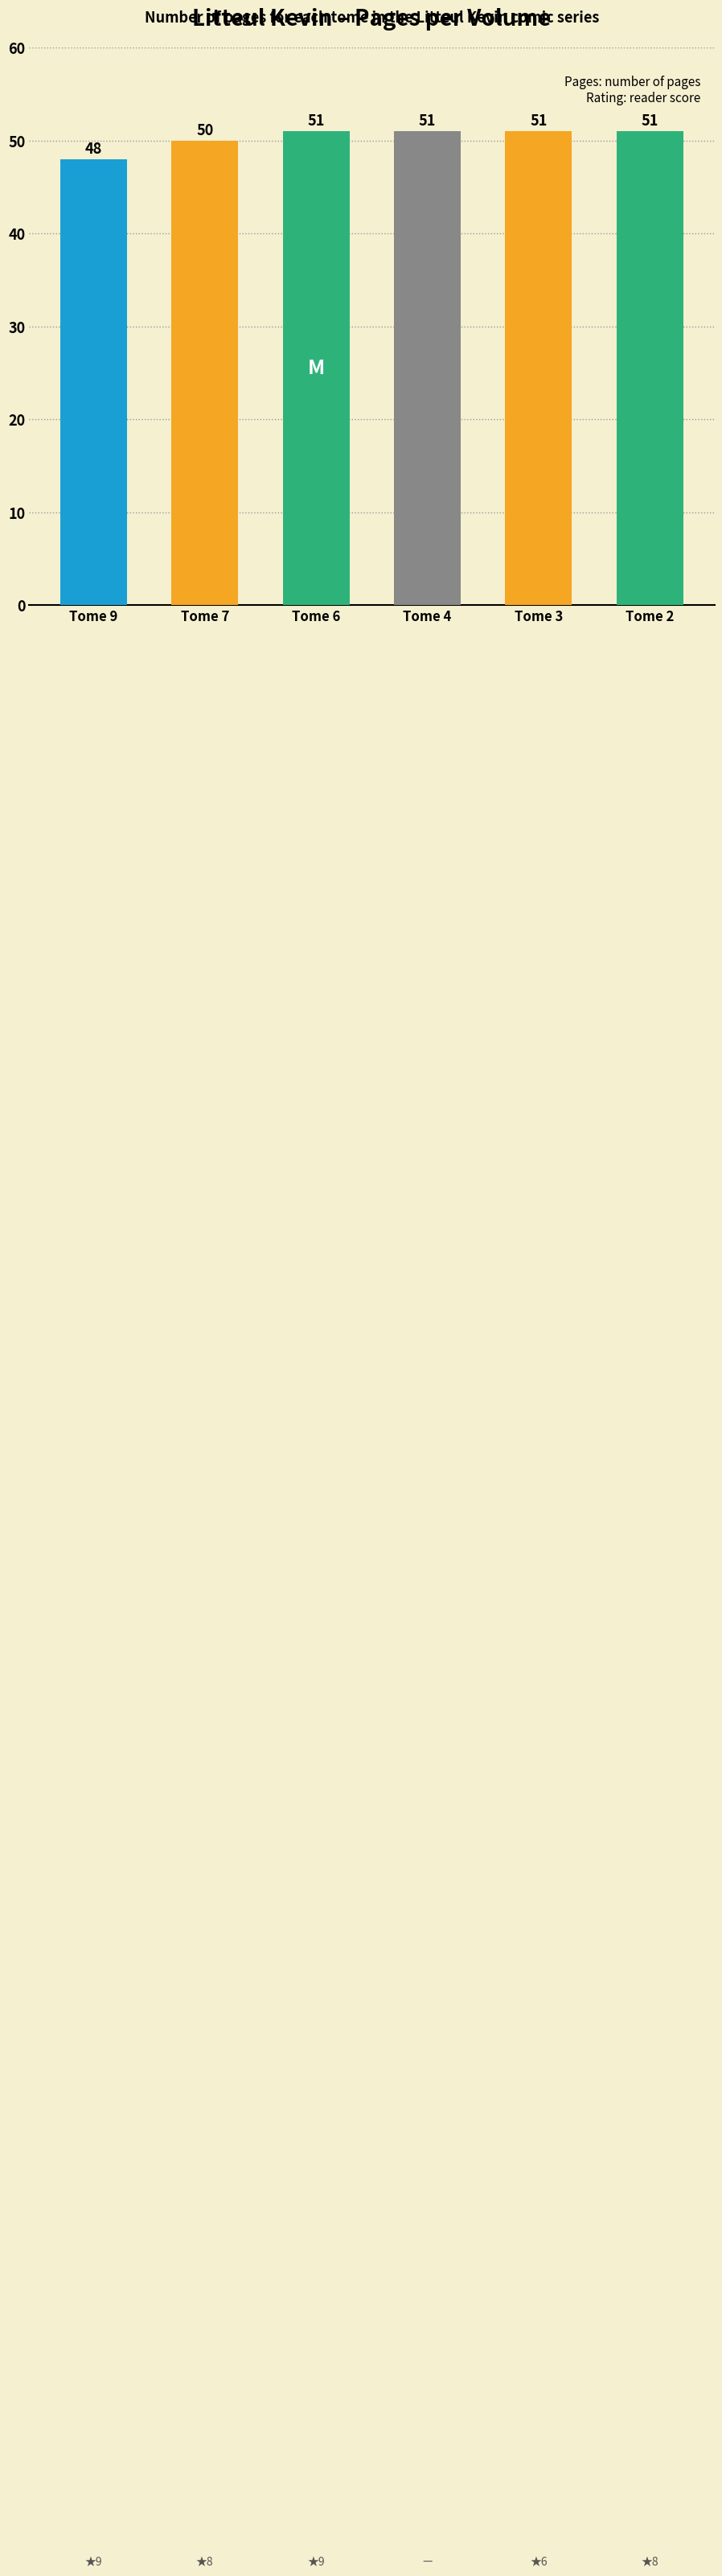

What is the greatest value displayed?

51